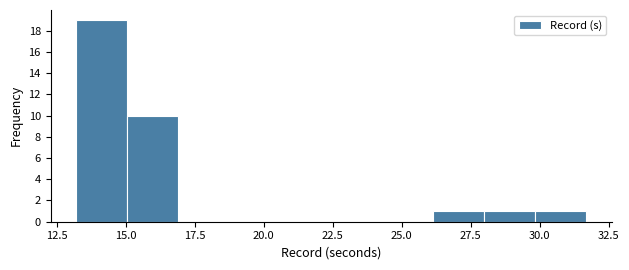

Read against the x-axis, roughly where is the centre of the tallest bar?

14.0